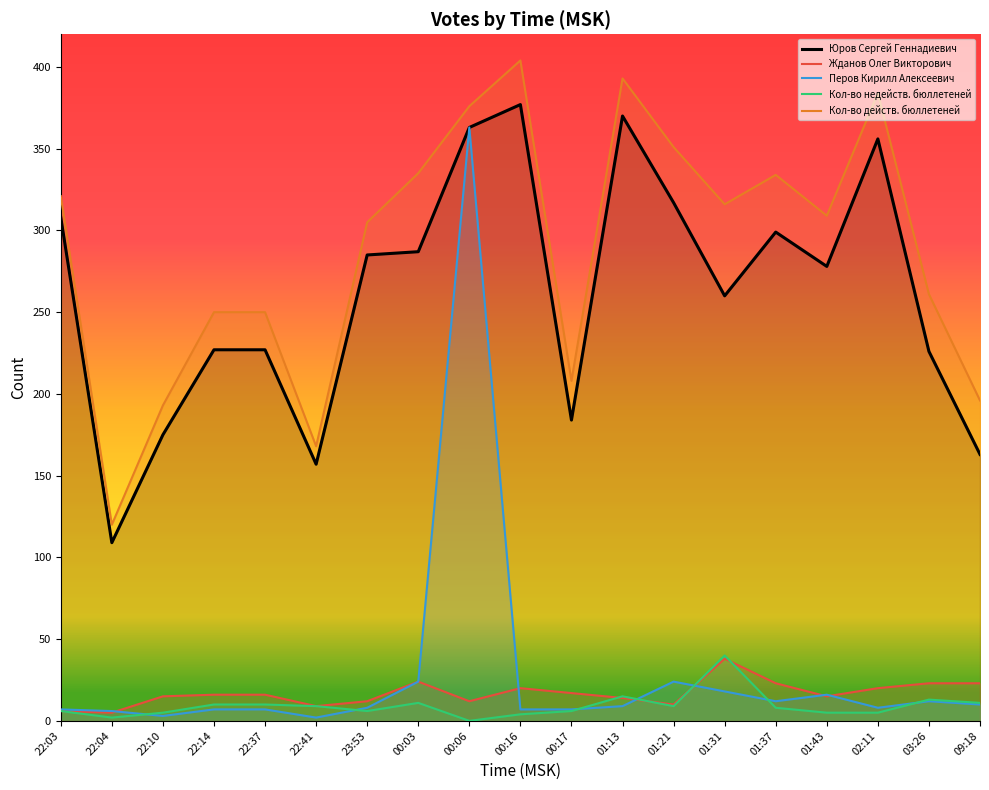

How many values in the Жданов Олег Викторович series exceed 16?

8